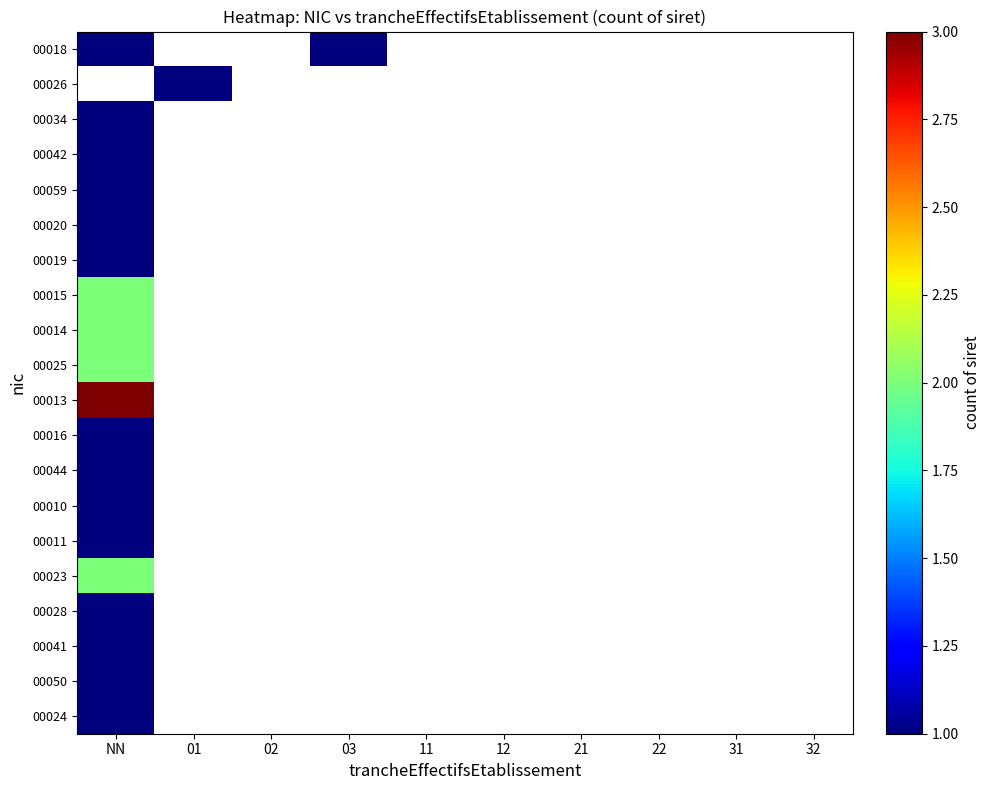

List the labels in order of 00059 value, largest first.

NN, 01, 02, 03, 11, 12, 21, 22, 31, 32